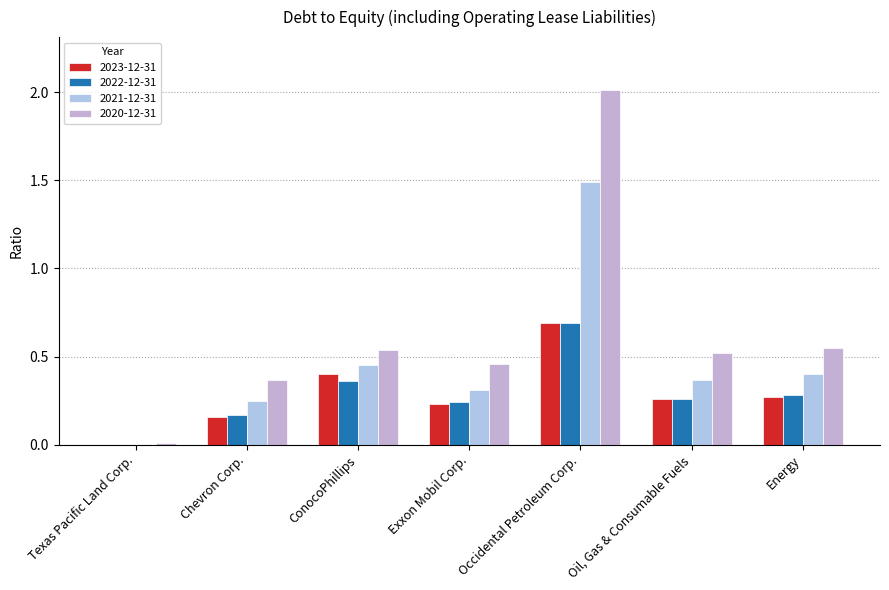

Reading left to right, transcribe all the data shown in this chart.

2023-12-31: Texas Pacific Land Corp.=0.0	Chevron Corp.=0.2	ConocoPhillips=0.4	Exxon Mobil Corp.=0.2	Occidental Petroleum Corp.=0.7	Oil, Gas & Consumable Fuels=0.3	Energy=0.3
2022-12-31: Texas Pacific Land Corp.=0.0	Chevron Corp.=0.2	ConocoPhillips=0.4	Exxon Mobil Corp.=0.2	Occidental Petroleum Corp.=0.7	Oil, Gas & Consumable Fuels=0.3	Energy=0.3
2021-12-31: Texas Pacific Land Corp.=0.0	Chevron Corp.=0.2	ConocoPhillips=0.5	Exxon Mobil Corp.=0.3	Occidental Petroleum Corp.=1.5	Oil, Gas & Consumable Fuels=0.4	Energy=0.4
2020-12-31: Texas Pacific Land Corp.=0.0	Chevron Corp.=0.4	ConocoPhillips=0.5	Exxon Mobil Corp.=0.5	Occidental Petroleum Corp.=2.0	Oil, Gas & Consumable Fuels=0.5	Energy=0.6